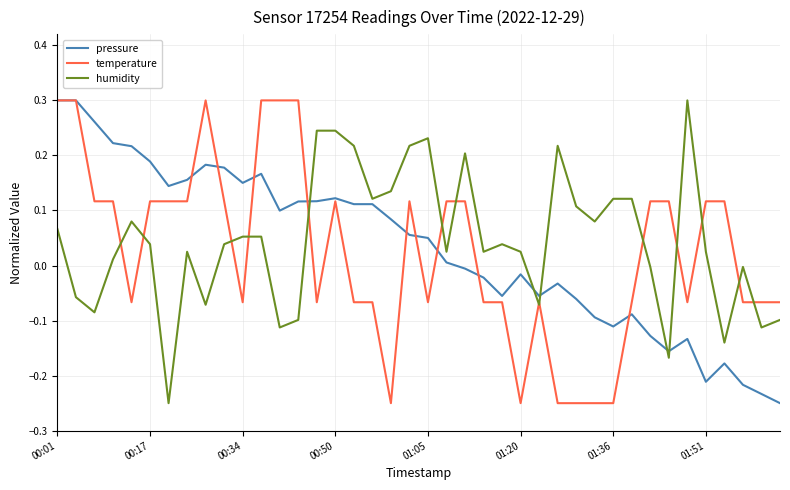

Which series ends up on top after the final intersection of humidity and pressure?

humidity